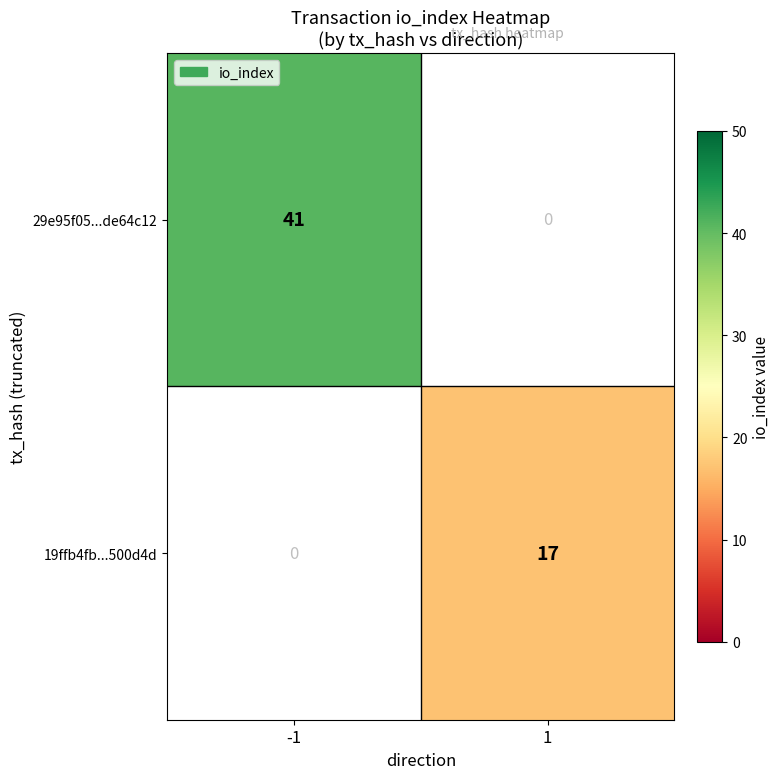

Which label corresponds to the largest value in the chart?

-1